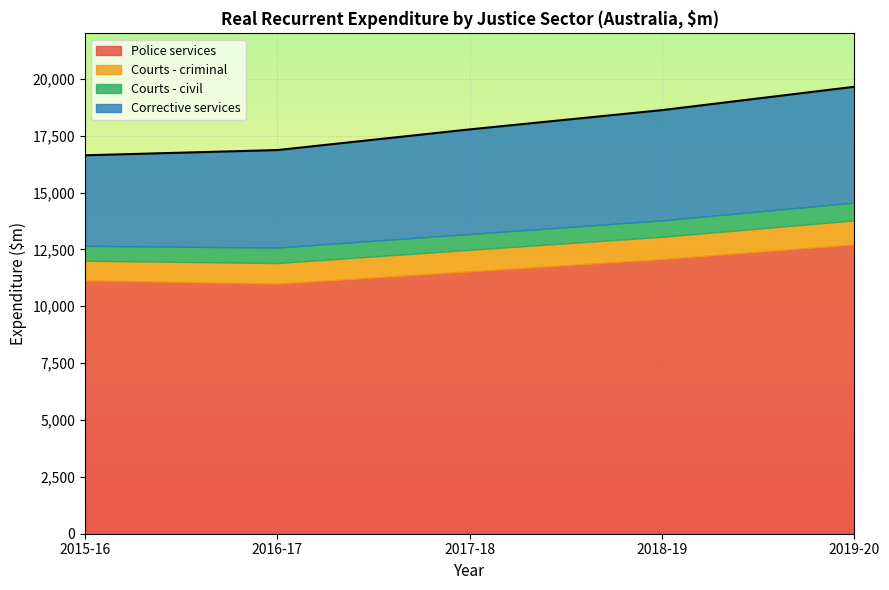

What is the difference between the maximum and minimum values in the Courts - civil series?

132